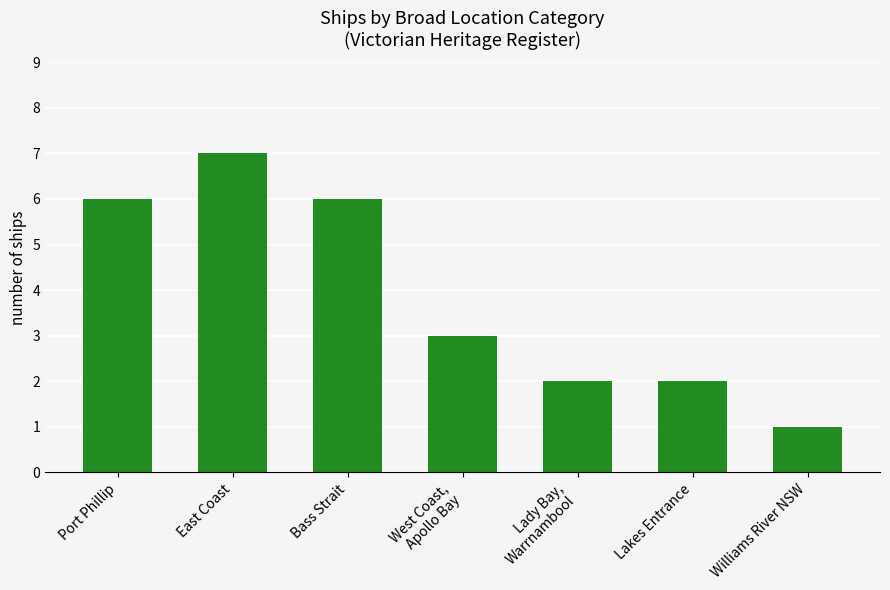

The value at Bass Strait is 4. True or false?

False